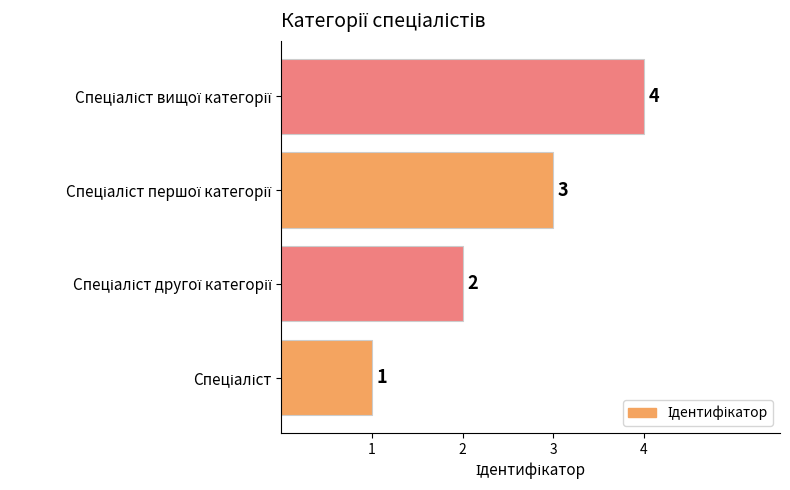

What is the maximum value shown in the chart?

4